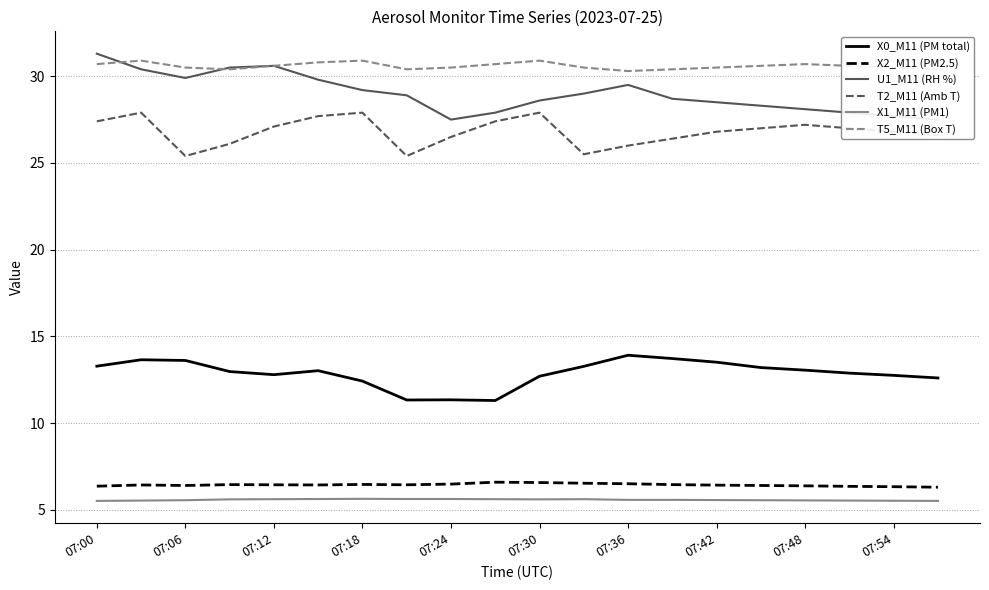

What is the average value of the U1_M11 (RH %) series?

29.0